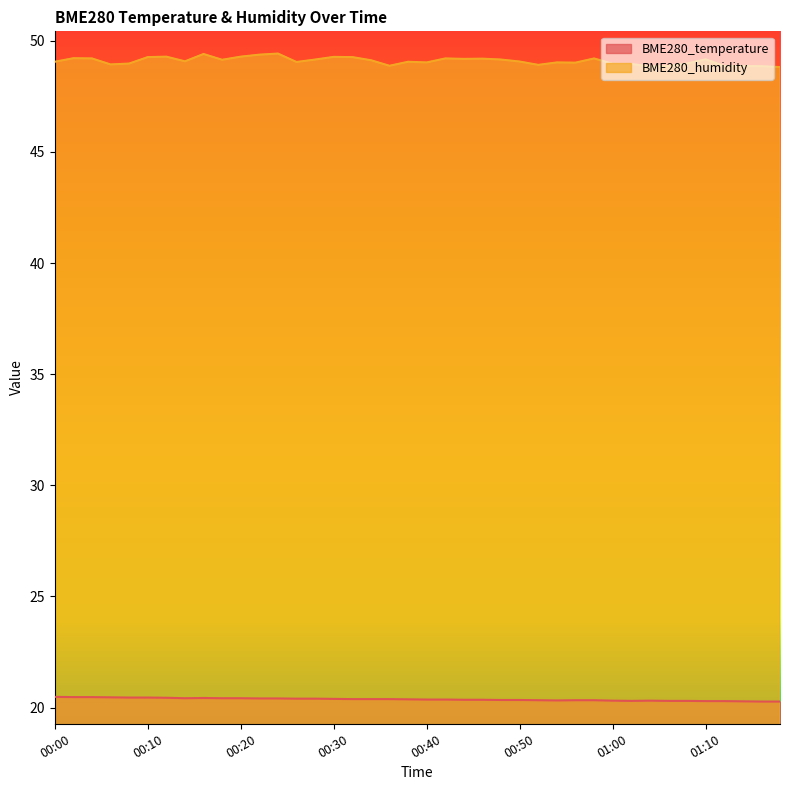

Which has a higher value, 01:18 or 01:14?

01:14